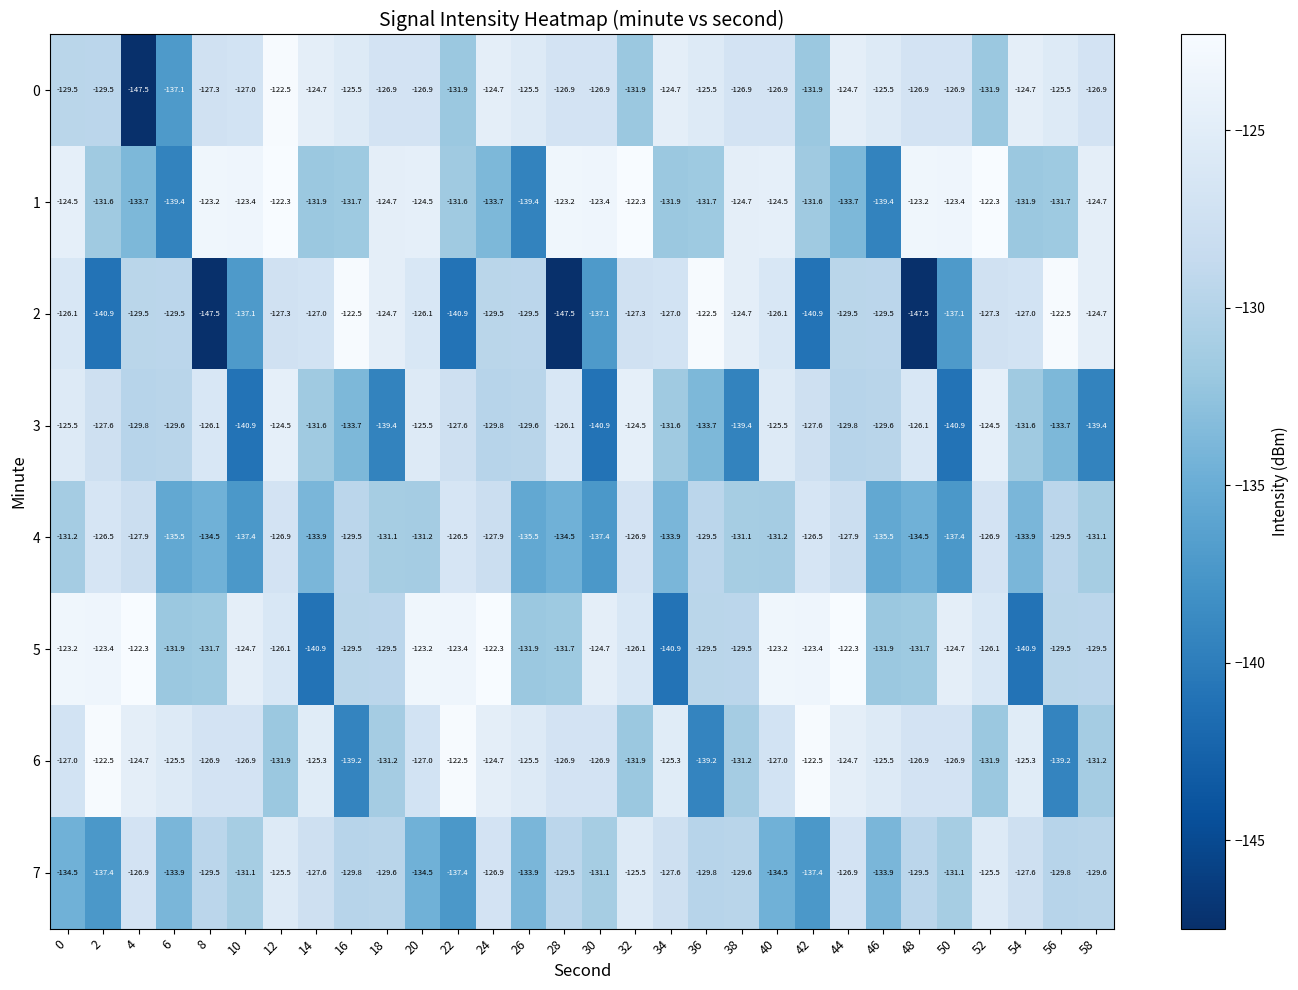

Read the 6 value at 2.

-122.5